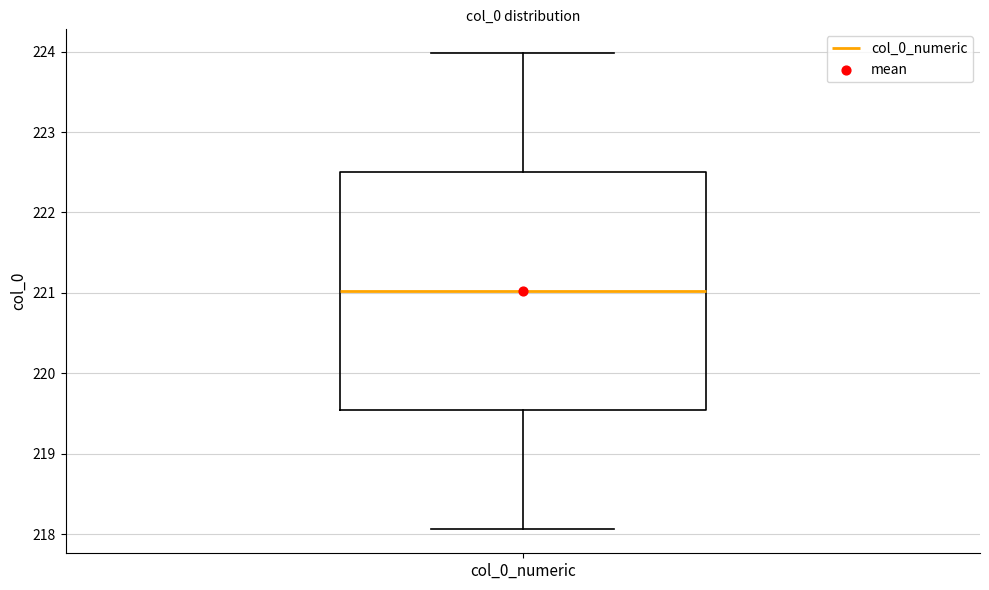

Where is the upper edge of the box for col_0_numeric on the y-axis? The values are not printed on the chart, so give them approximately, as read against the axis.

222.5